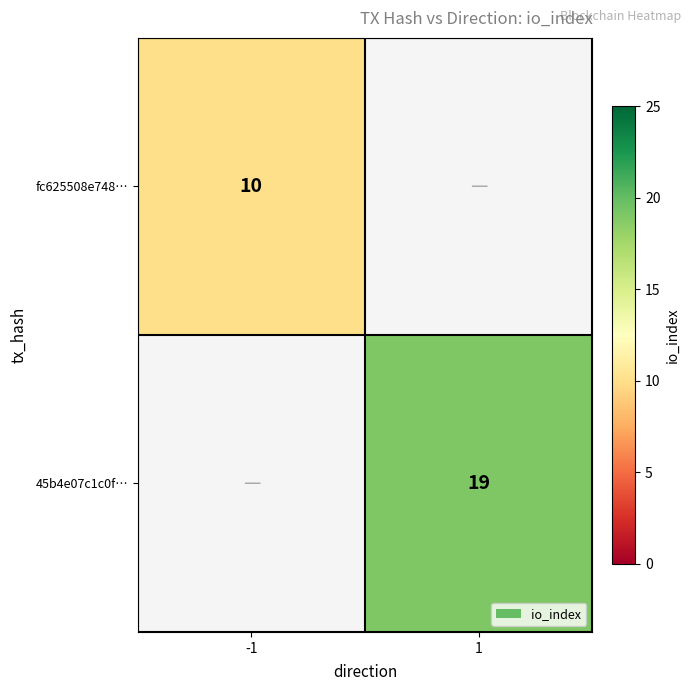

The value of fc625508e748… at -1 is 10. True or false?

True